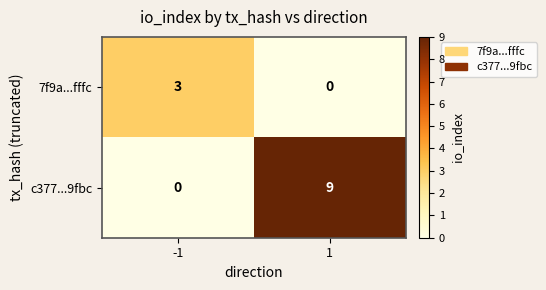

True or false: c377...9fbc has a value of 9 at 1.

True